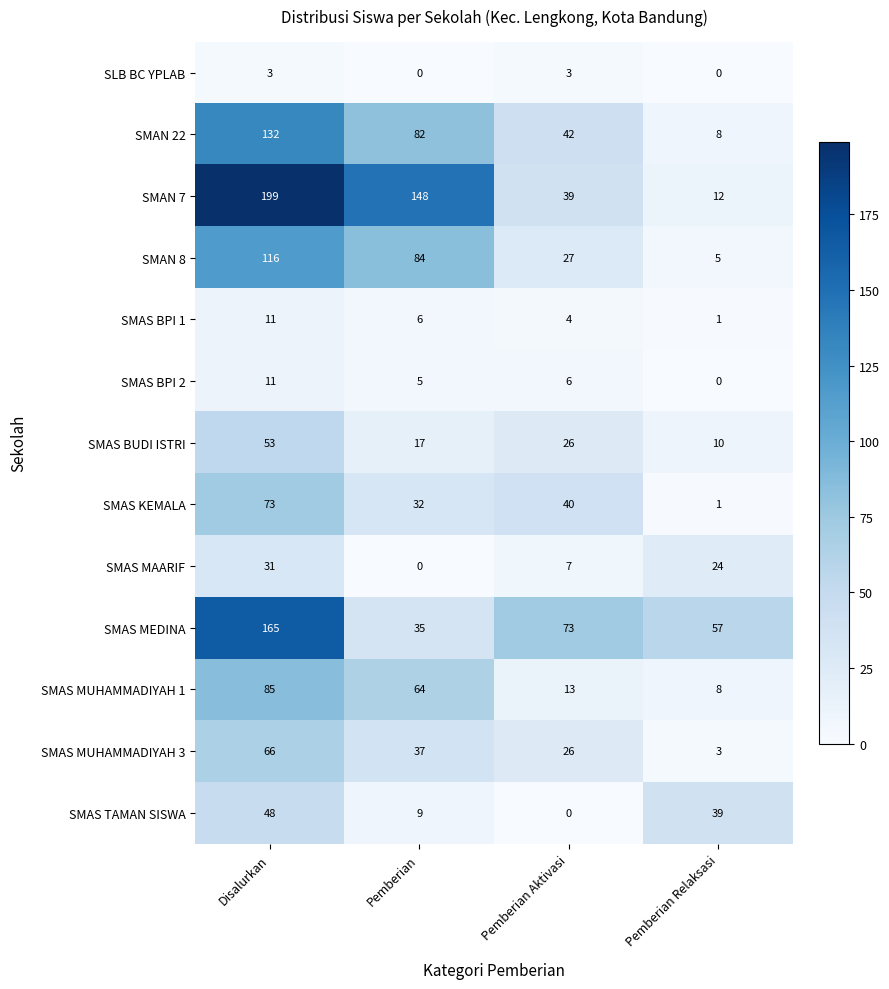

What is the difference between the highest and lowest values at Pemberian Relaksasi?

57